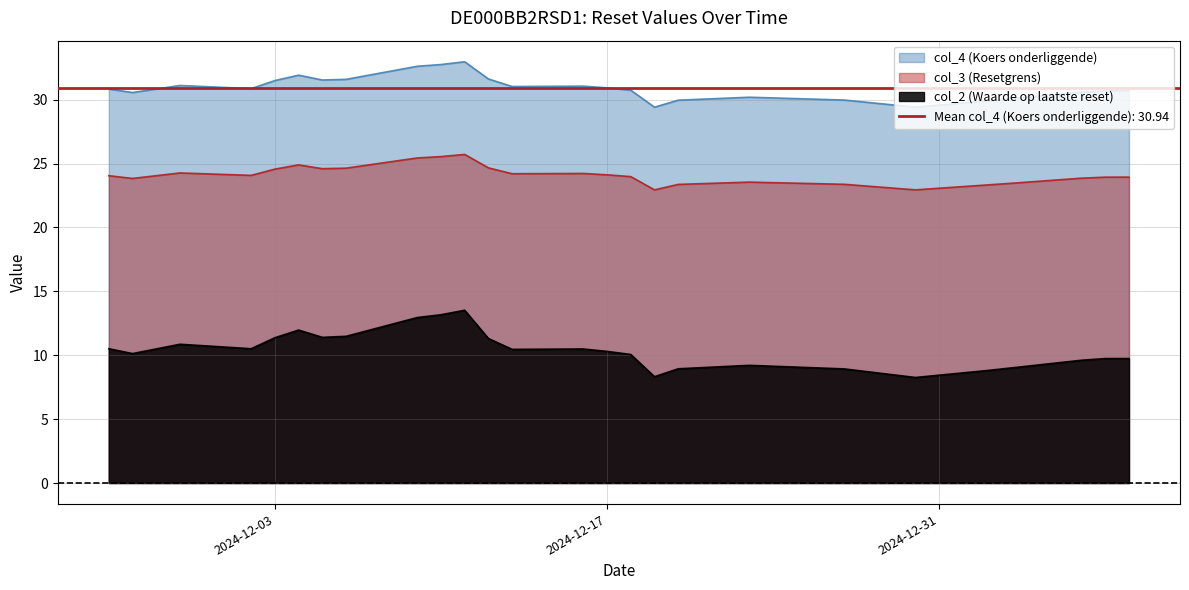

Which category has the highest value in the col_2 (Waarde op laatste reset) series?

2024-12-11